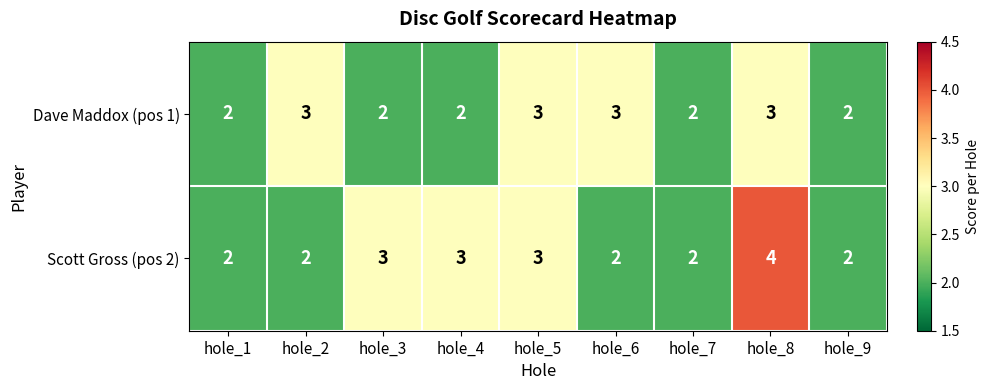

Rank the series at hole_3 from highest to lowest value.

Scott Gross (pos 2), Dave Maddox (pos 1)